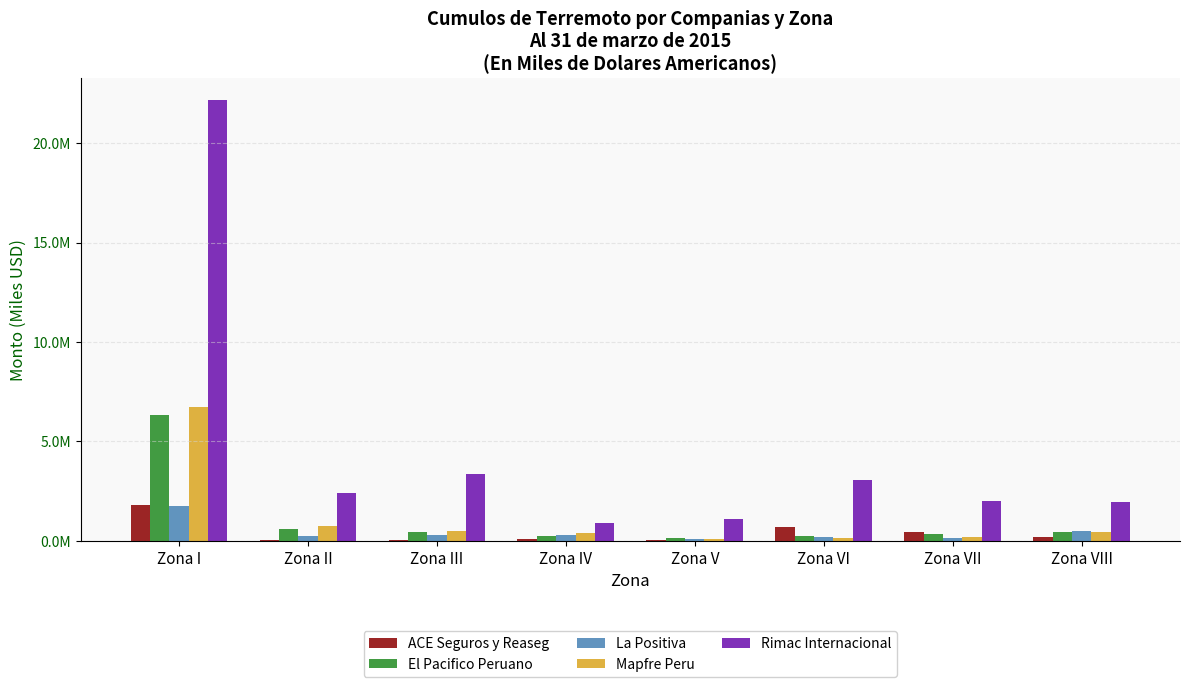

Are the bars horizontal?

No